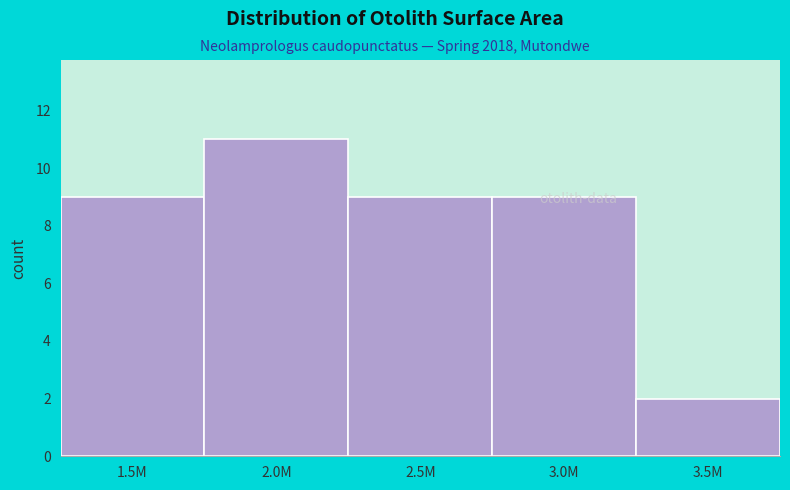

What is the sum of the values at 1.5M and 3.0M?

18